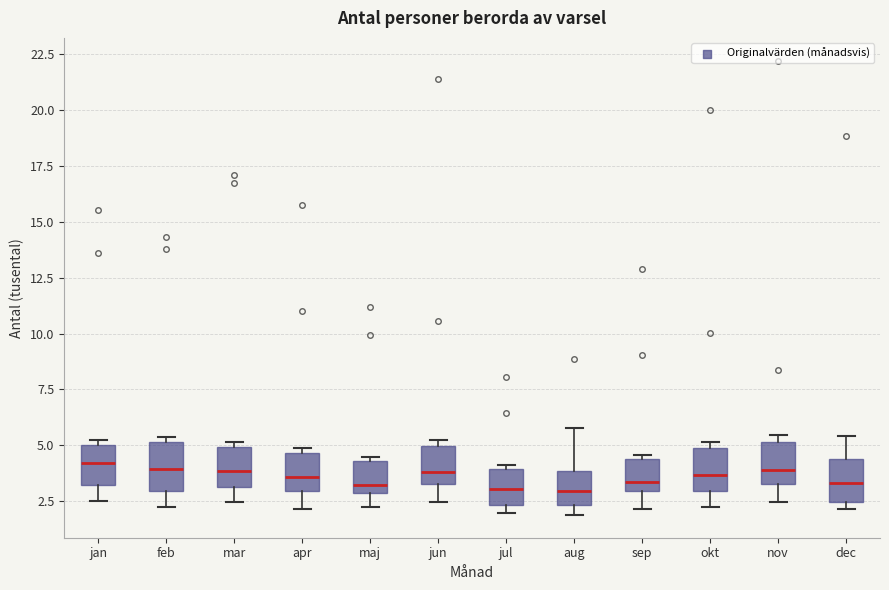

Where does the median line of the box for apr sit on the y-axis? The values are not printed on the chart, so give them approximately, as read against the axis.

3.5